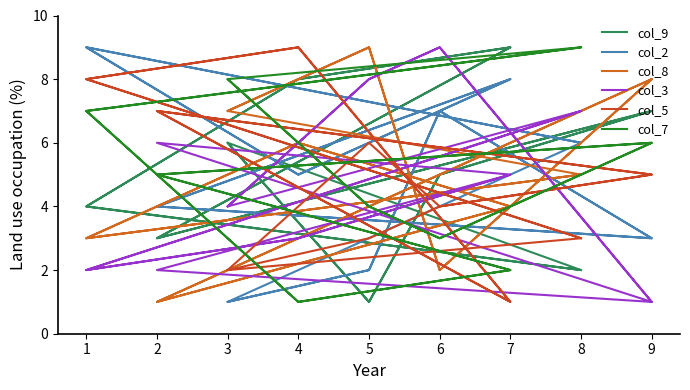

What is the difference between the second highest and minimum values in the col_7 series?

8